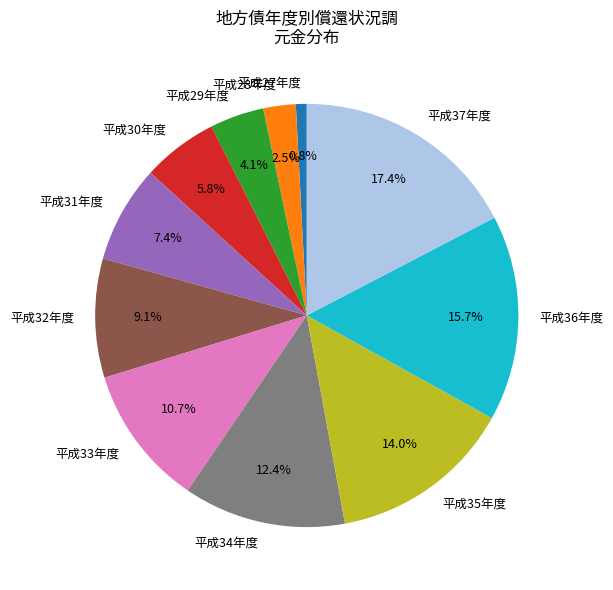

To the nearest percent, what is the combined percentage of 平成29年度 and 平成30年度?

10%